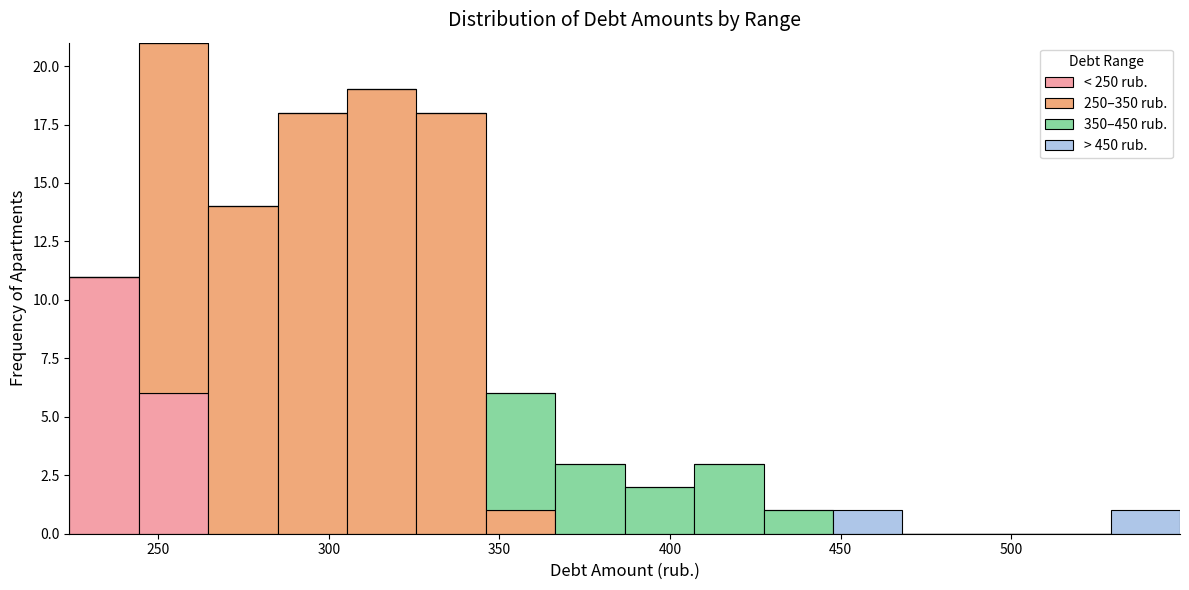

Which range on the x-axis has the tallest stacked bar (by total height)?

245 to 265